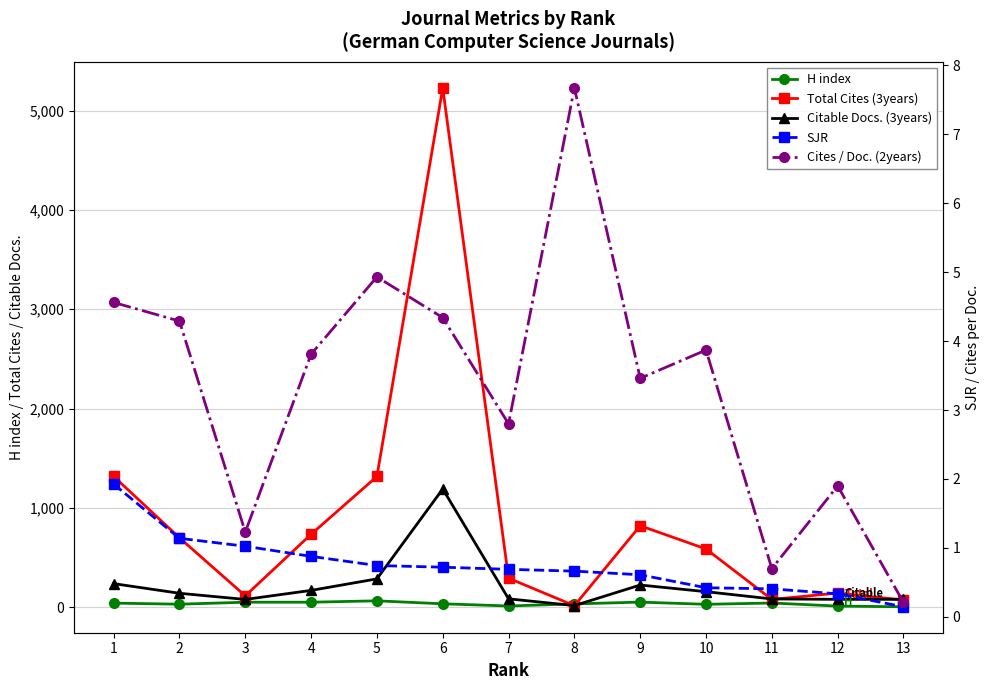

What is the value of the Total Cites (3years) point at the 11th from the left?

79.0